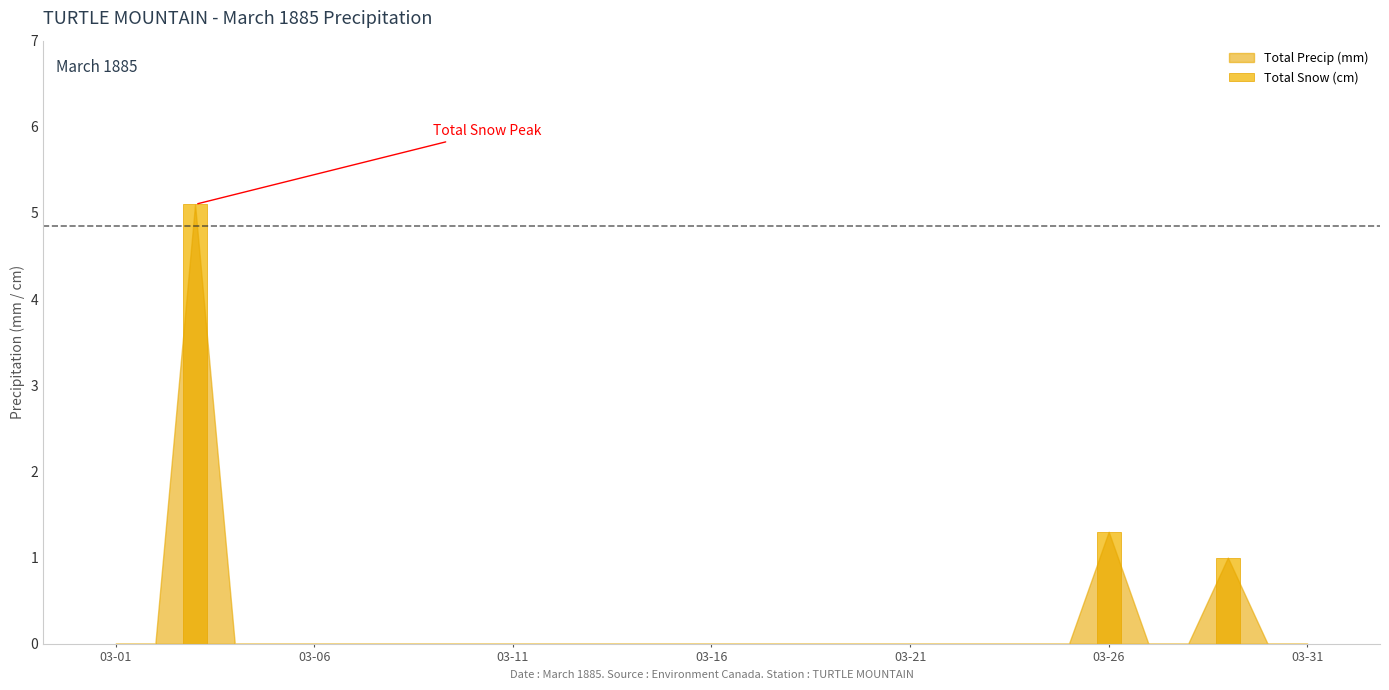

What is the greatest value displayed?

5.1